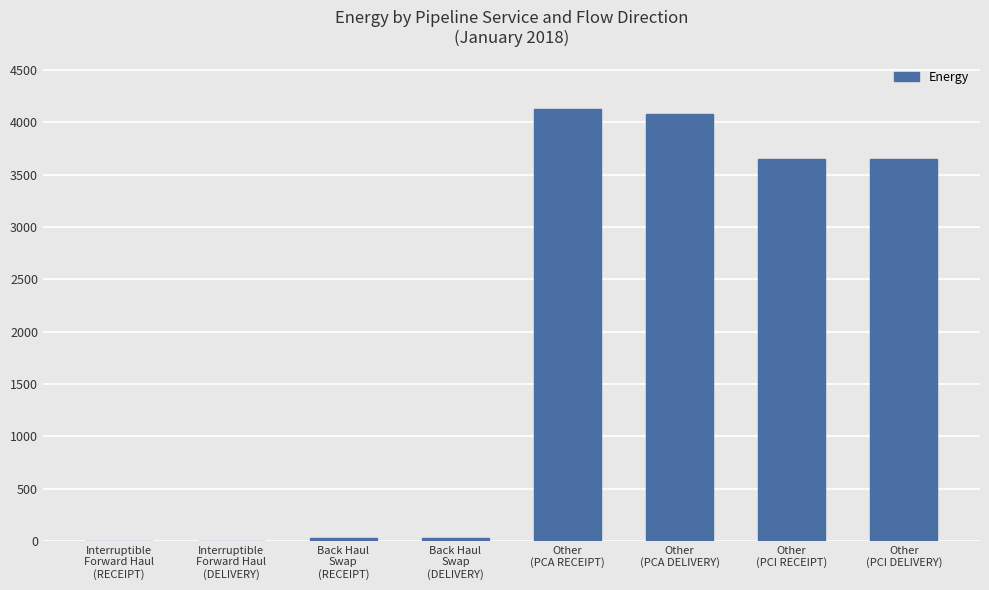

What is the maximum value shown in the chart?

4127.1